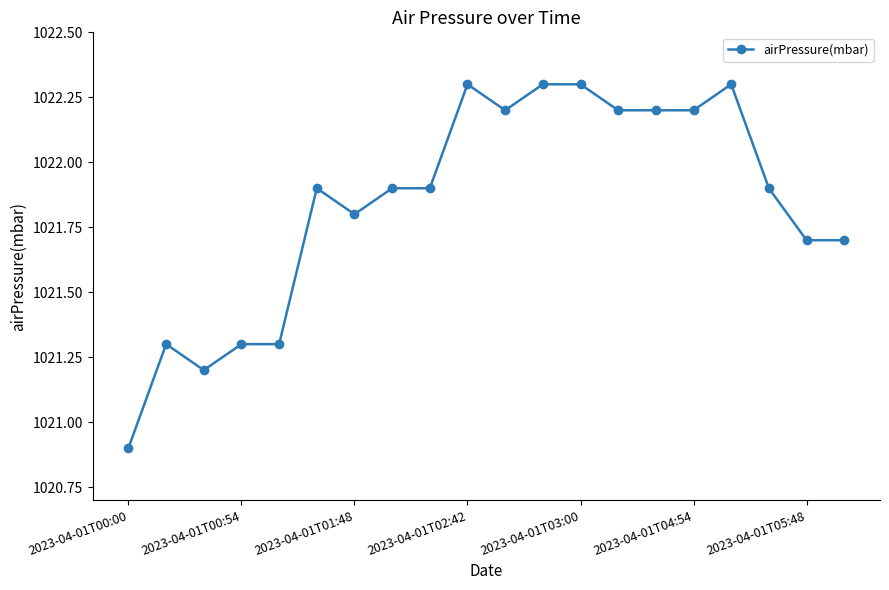

Count the number of categories in the chart.

20